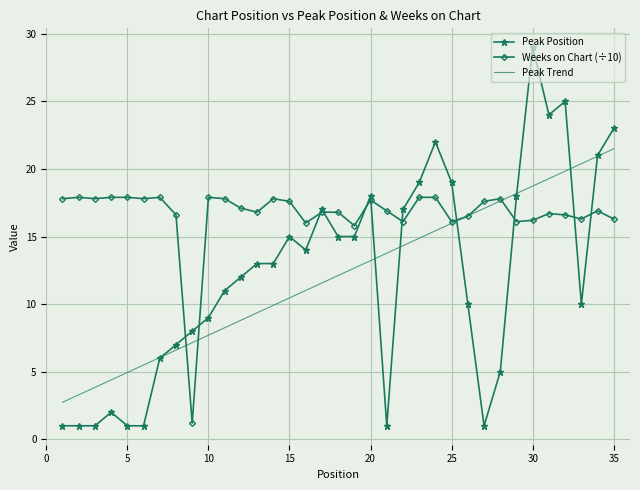

Which series has the largest total across all categories?

Weeks on Chart (÷10)